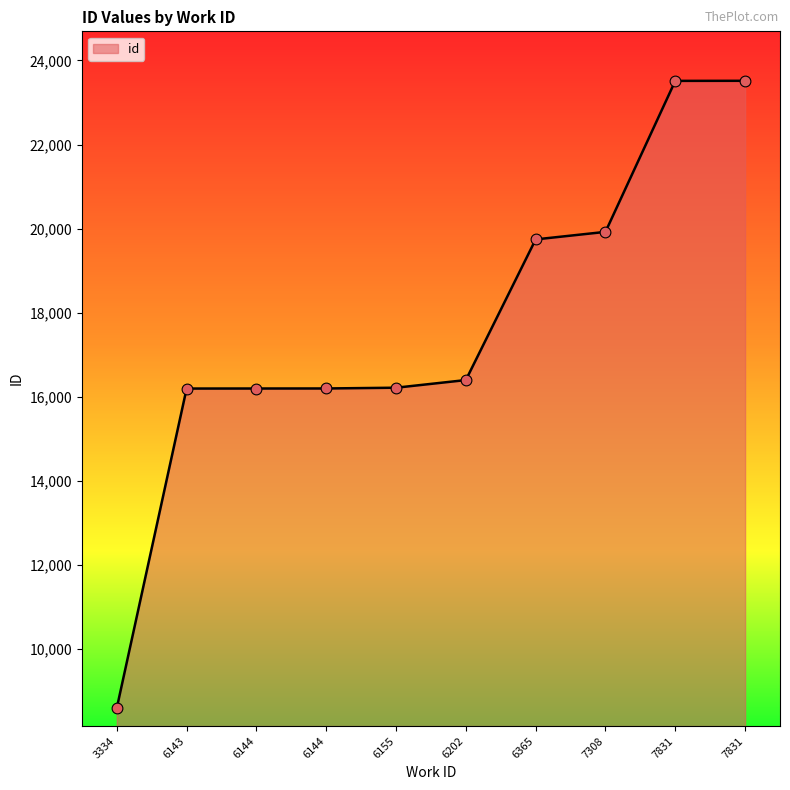

Is this an area chart (filled region under the line)?

Yes